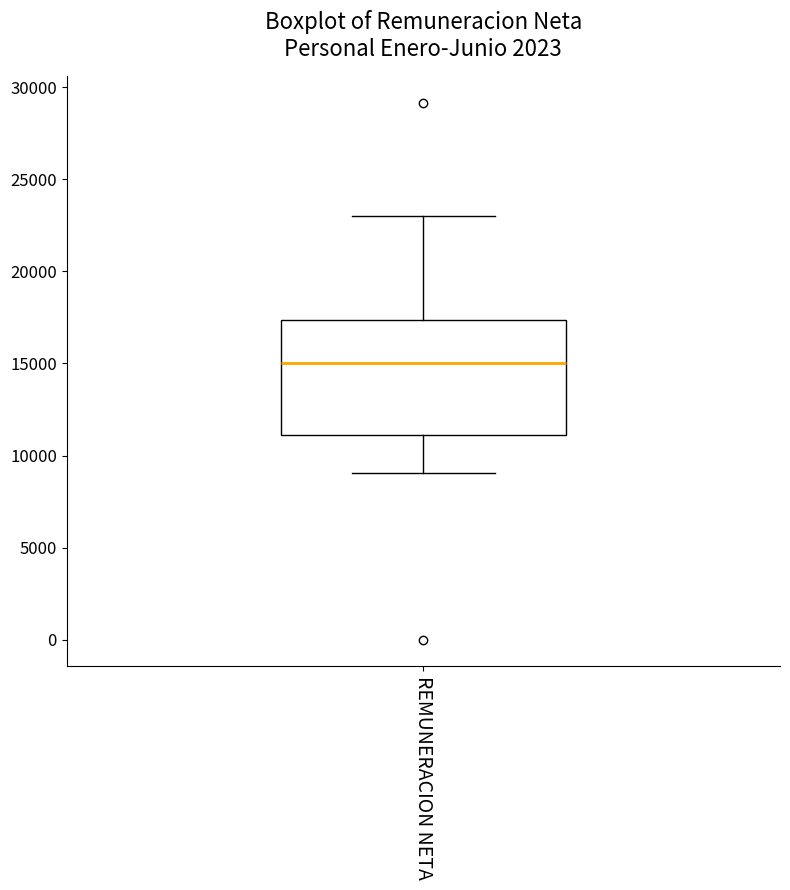

Transcribe this box plot: give where the median line is, the range the box spans, and where the two whiskers end, as read against the y-axis. The values are not printed on the chart, so give them approximately, as read against the axis.

median 15000, box 11000 to 17500, whiskers 9000 to 23000